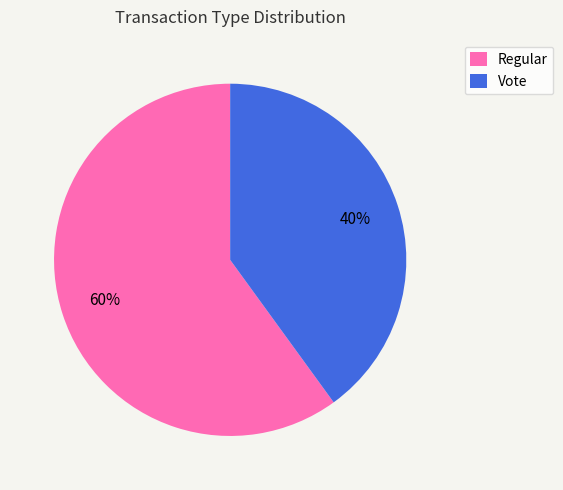

Is Vote the majority of the pie?

No